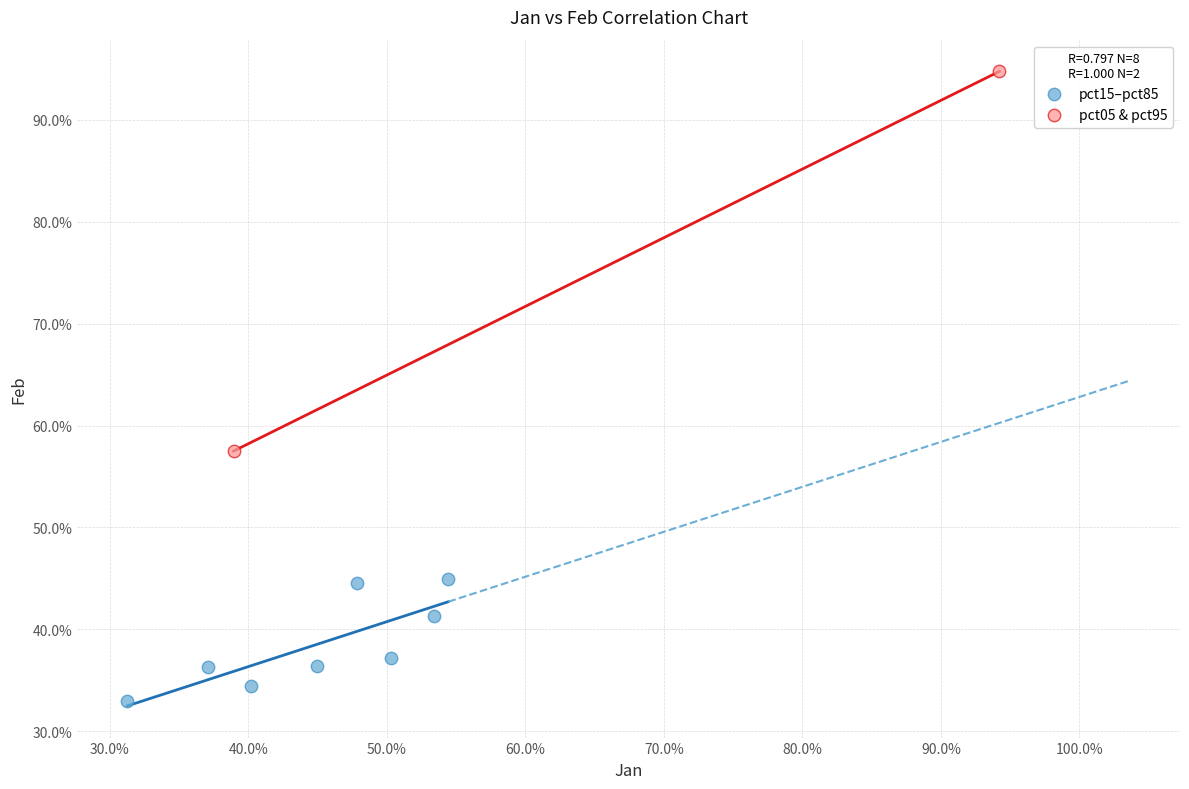

Which series contains the highest Y value?

pct05 & pct95